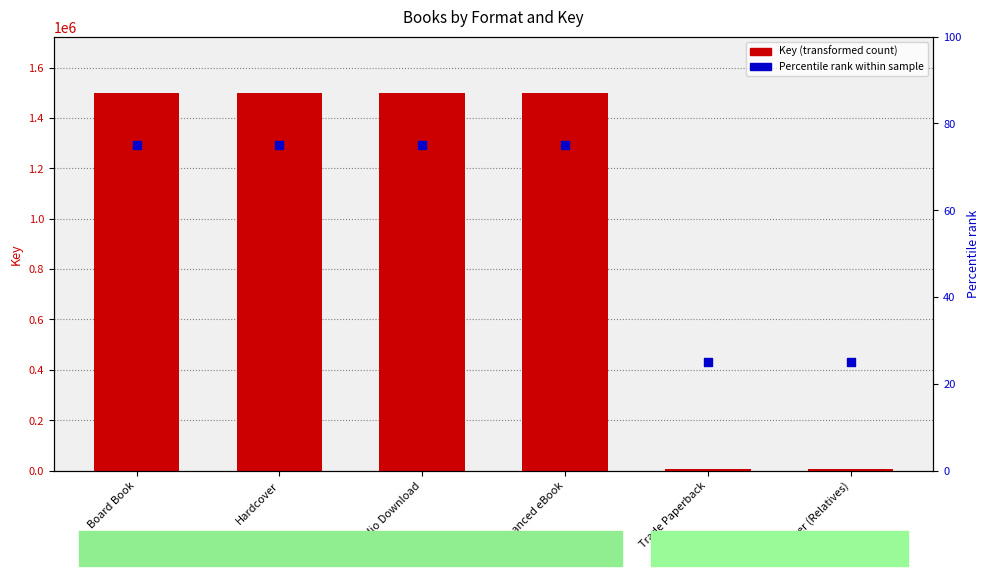

Which series has the largest Y range (max minus min)?

Key (transformed count)